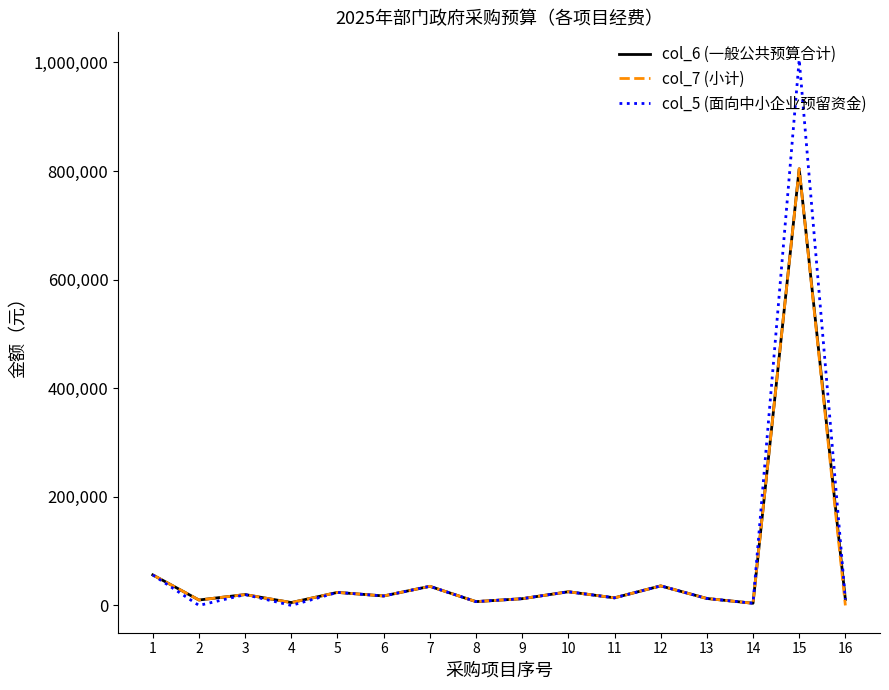

Is the value of col_5 (面向中小企业预留资金) at 10 greater than the value of col_7 (小计) at 9?

Yes